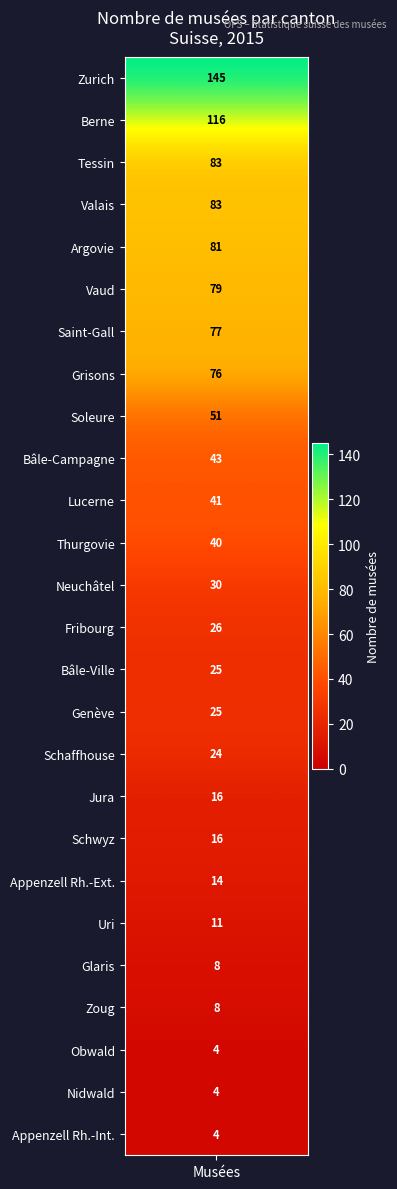

Is it true that the value at Soleure is 51?

True